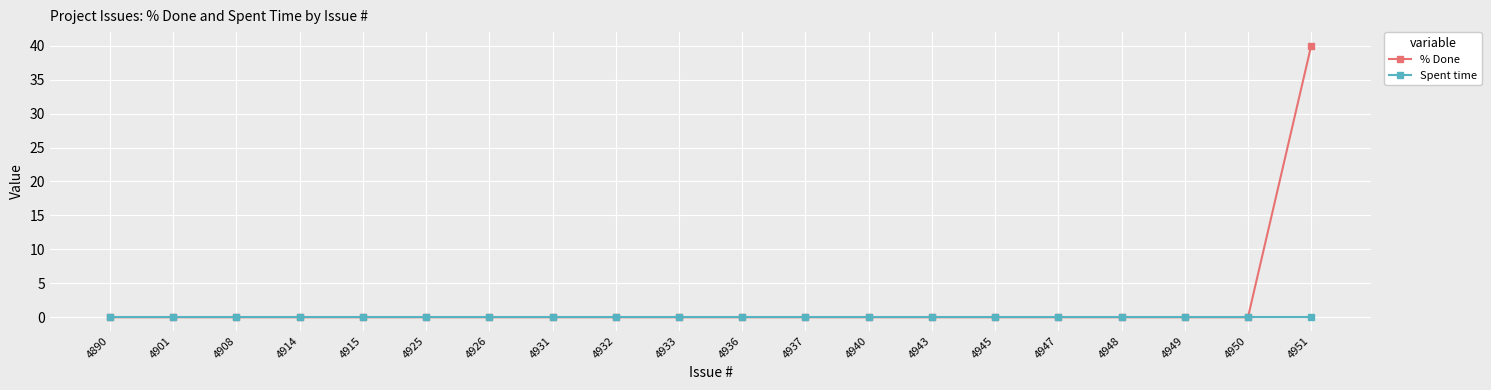

How many series are shown in this chart?

2